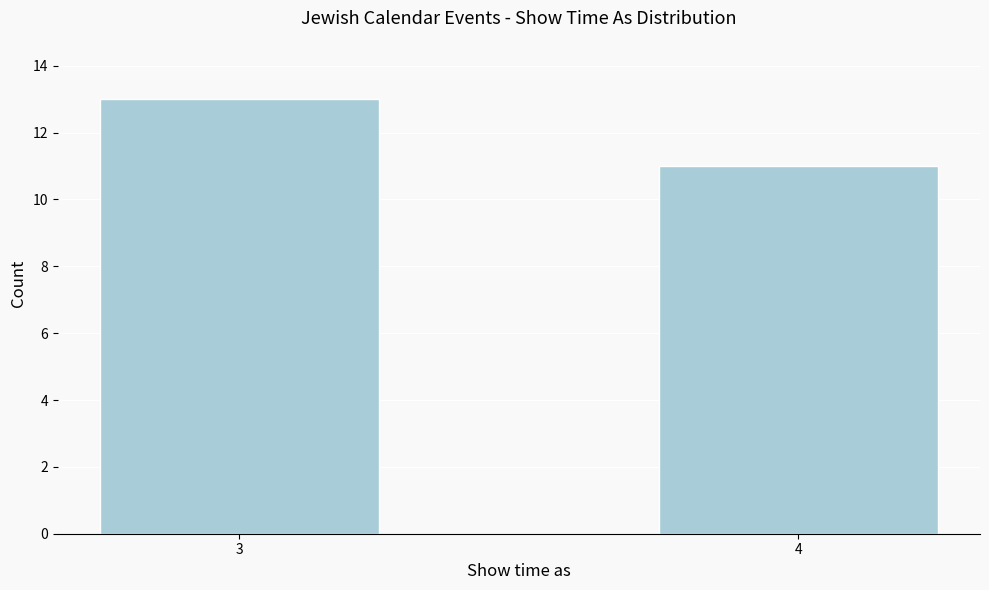

Reading left to right, list all the values displayed in this chart.

3=13	4=11